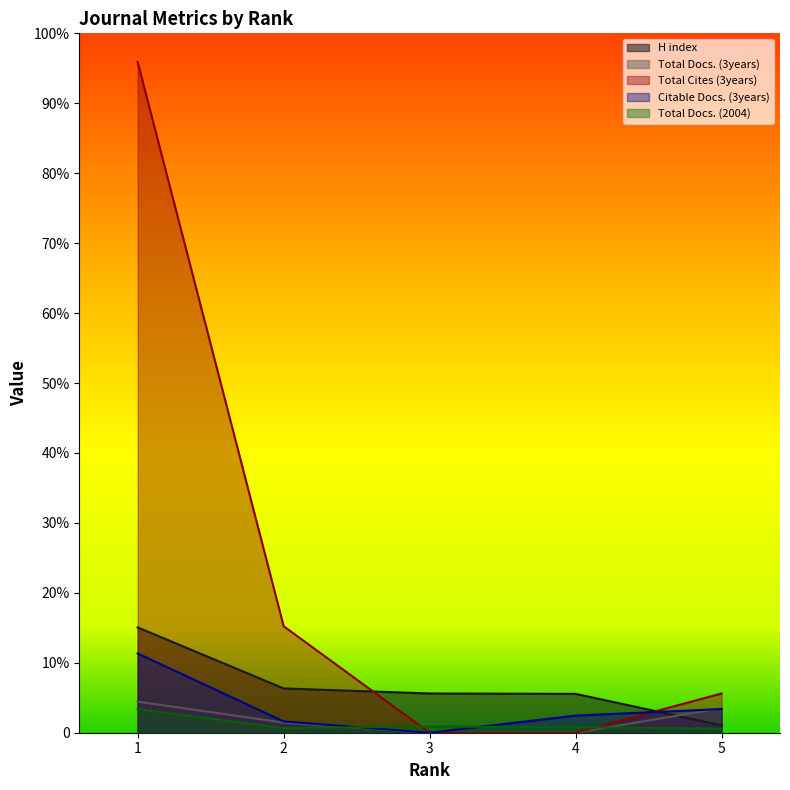

Does the chart display data point markers on the line(s)?

No